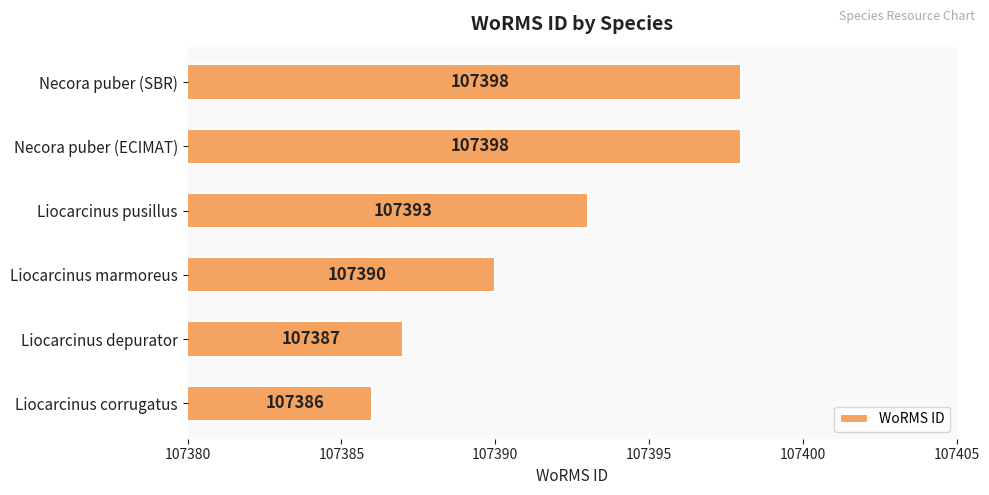

What is the sum of all values?

644352